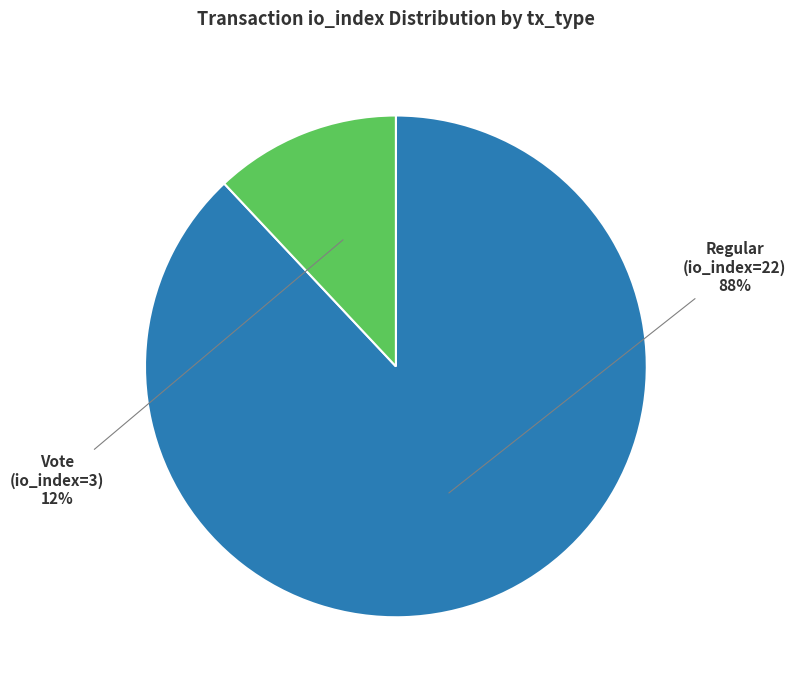

Is there any slice that represents more than half of the pie?

Yes